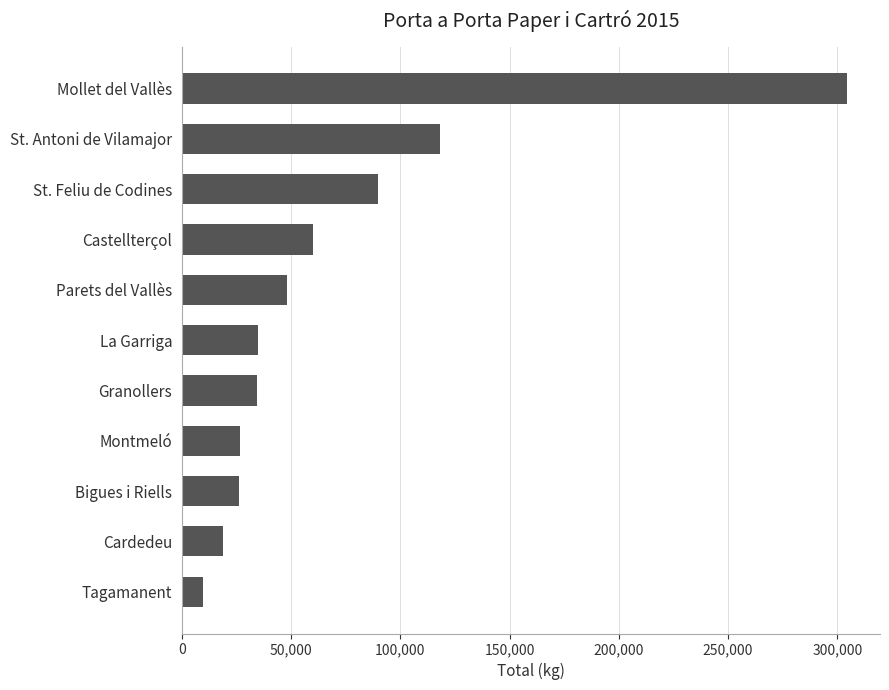

Where is the data nearest to the value 156970?

St. Antoni de Vilamajor